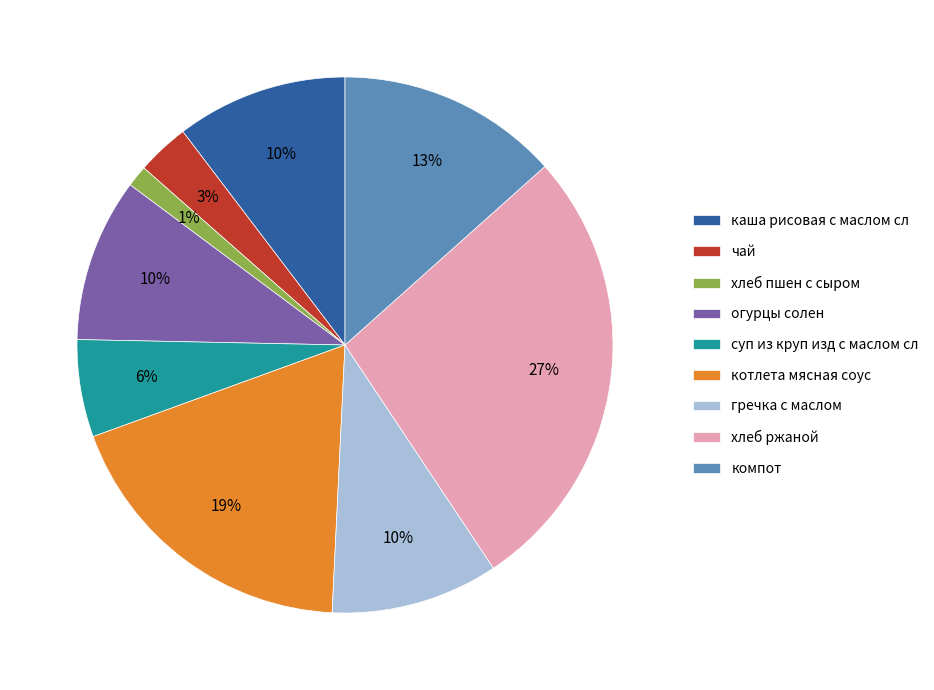

Between каша рисовая с маслом сл and хлеб пшен с сыром, which is larger?

каша рисовая с маслом сл